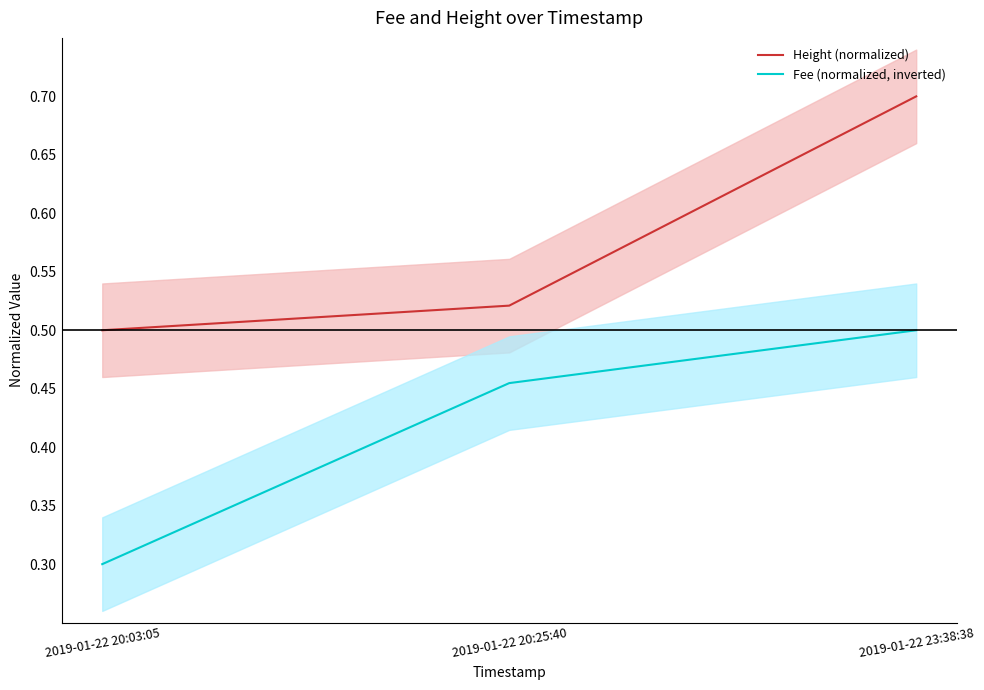

Reading left to right, transcribe all the data shown in this chart.

Height (normalized): 0.5	0.5	0.7
Fee (normalized, inverted): 0.3	0.5	0.5